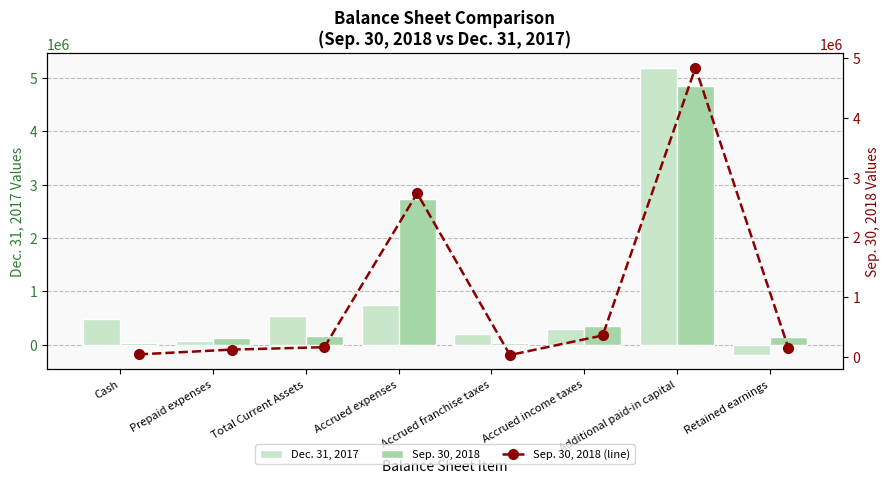

What is the value of the Sep. 30, 2018 (line) bar at the 6th from the left?

357823